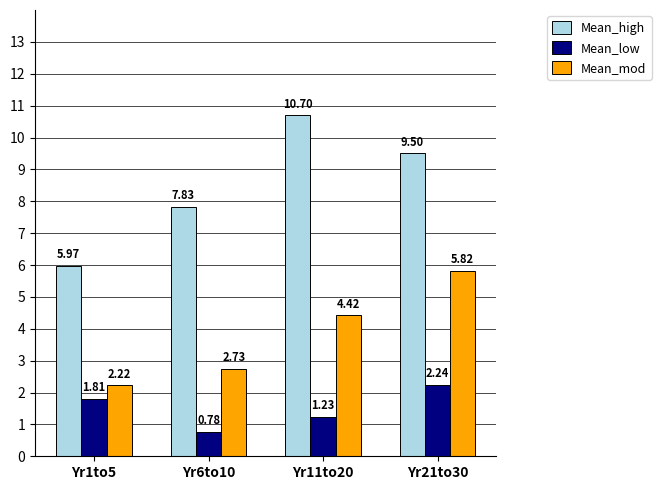

What is the difference between the Mean_high values at Yr6to10 and Yr21to30?

1.7